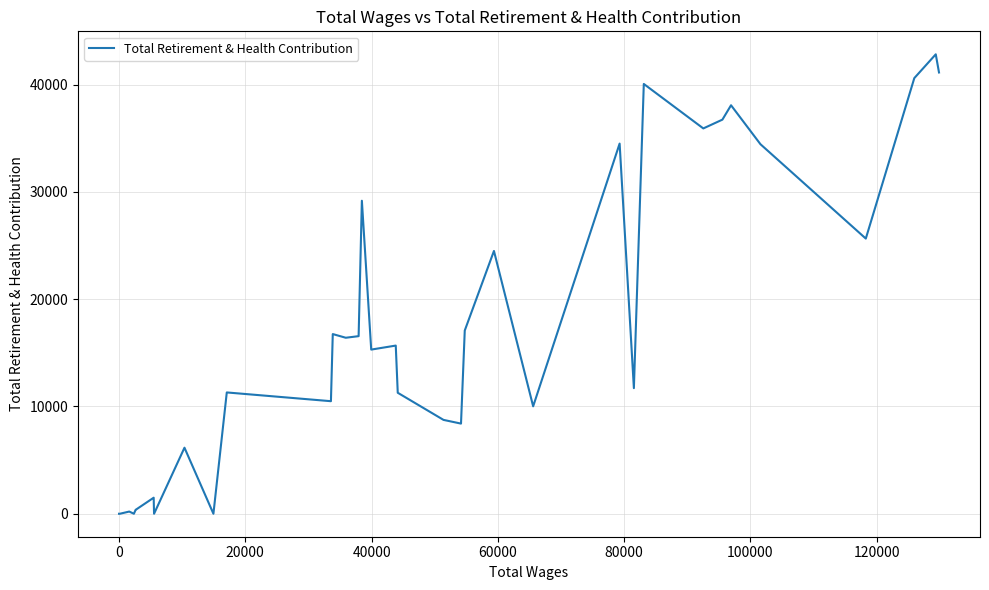

What is the maximum value shown in the chart?

42832